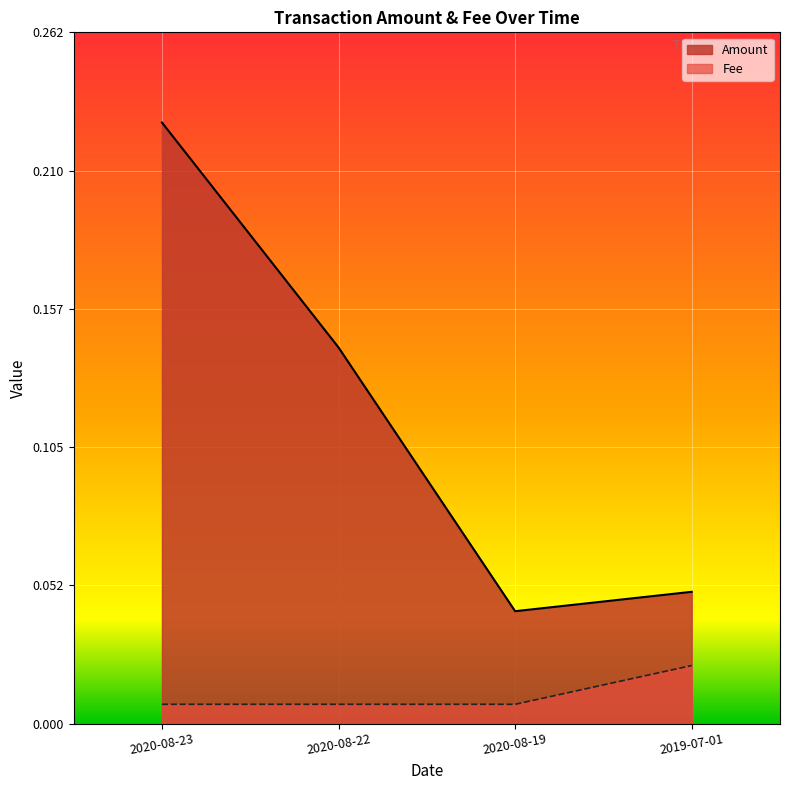

Count the number of categories in the chart.

4